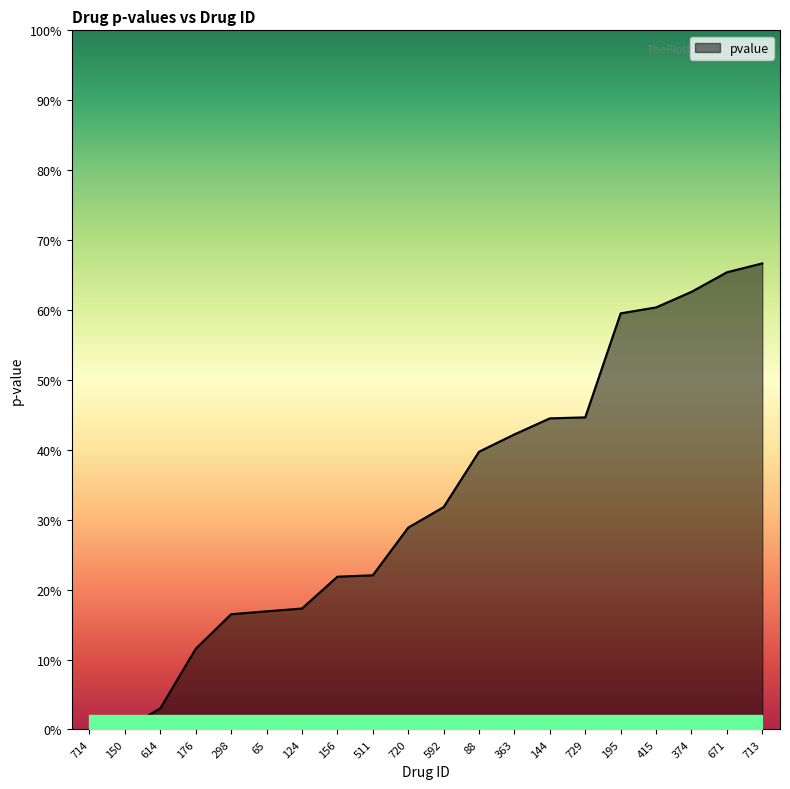

Does the chart display data point markers on the line(s)?

No